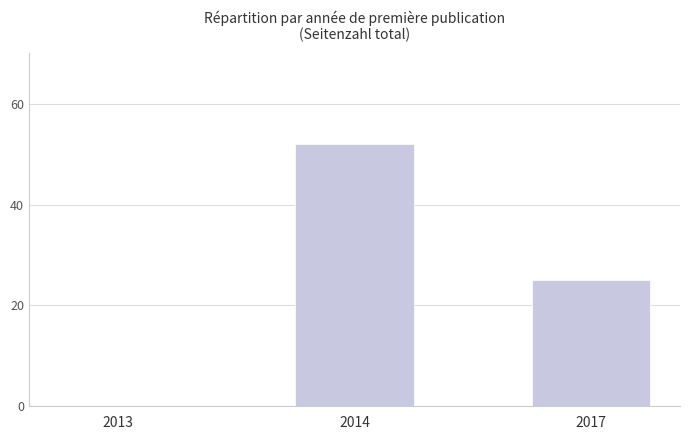

True or false: the data shows 52 at 2014.

True